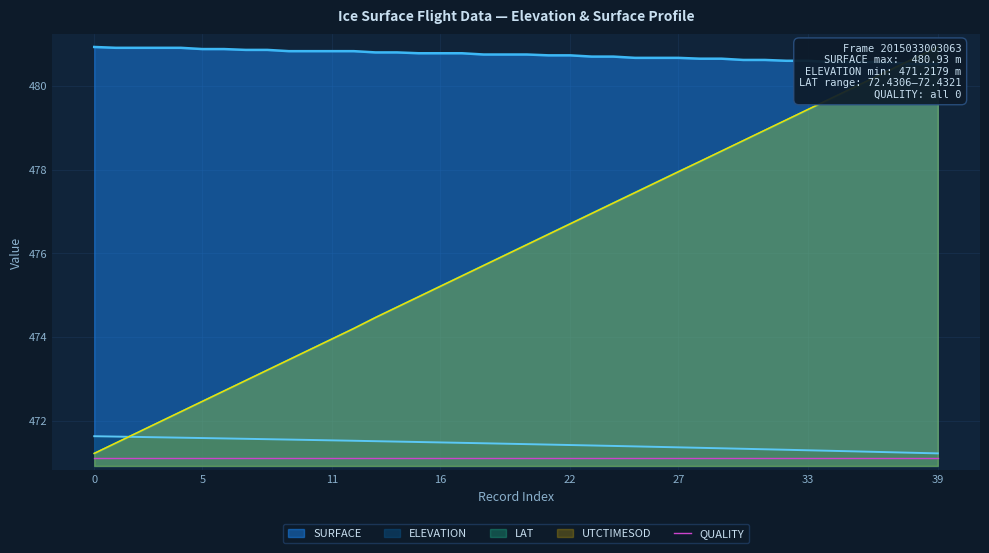

How many data points in LAT are above 476?

20